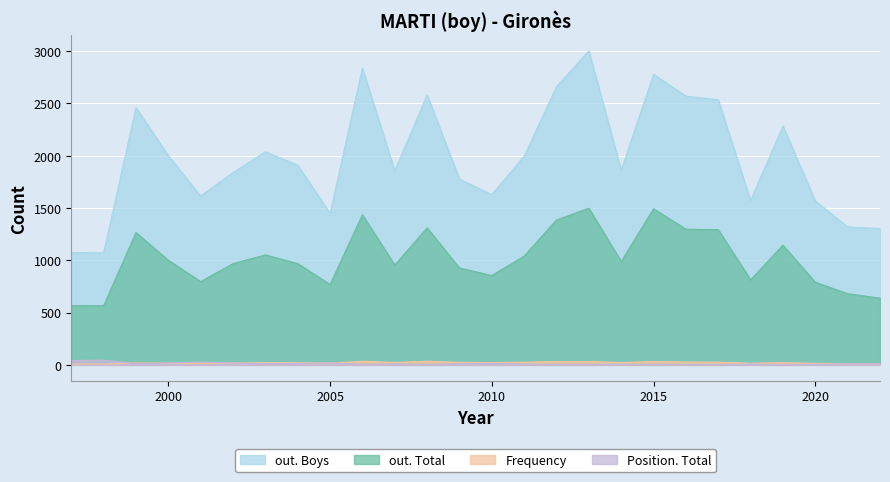

Which category has the highest value across all series?

2013